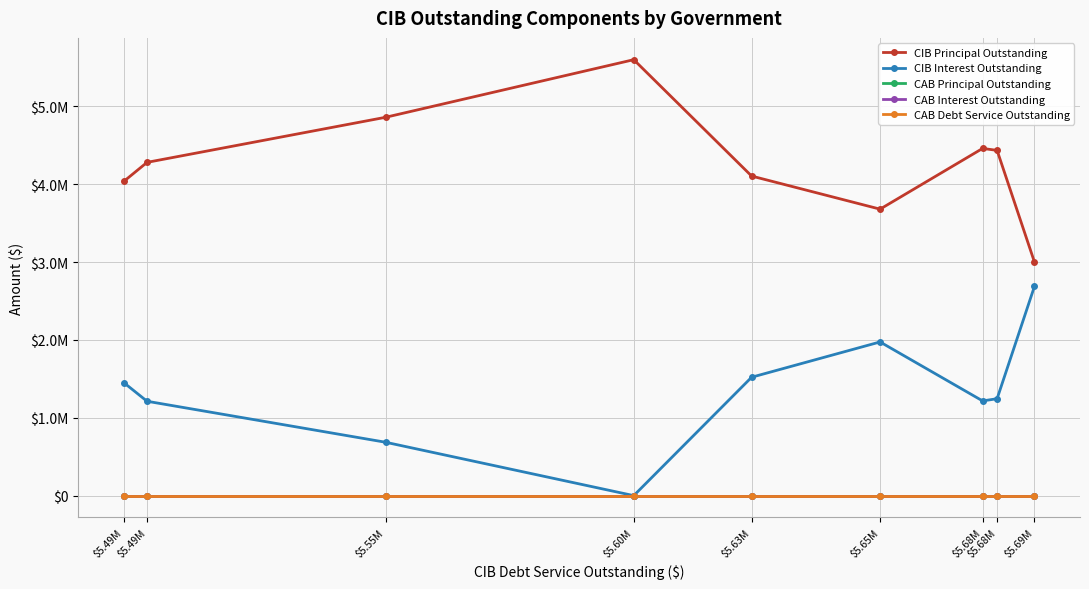

Between $5.55M and $5.49M, which is larger?

$5.55M